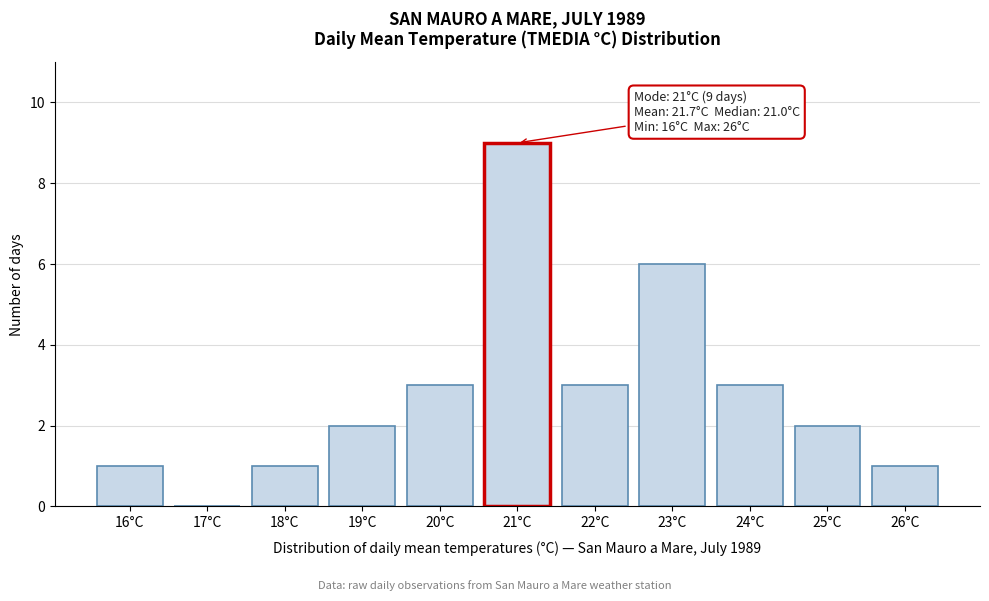

Which range on the x-axis has the tallest bar?

20.5 to 21.5